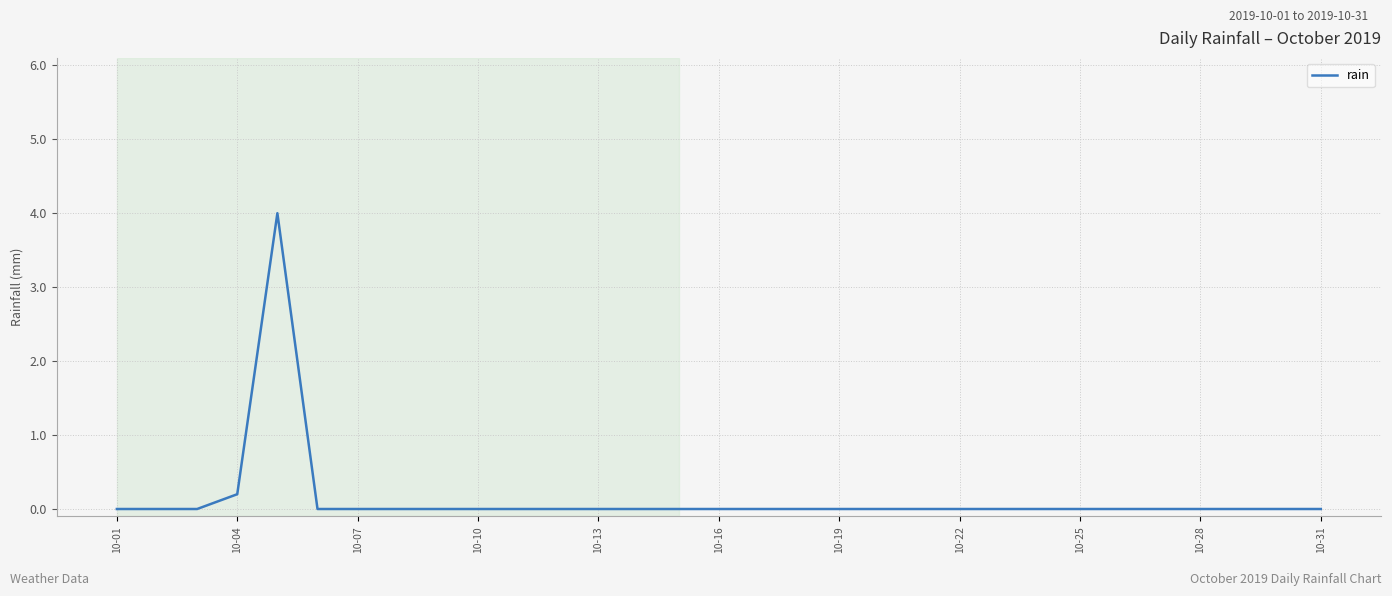

Does the chart display data point markers on the line(s)?

No